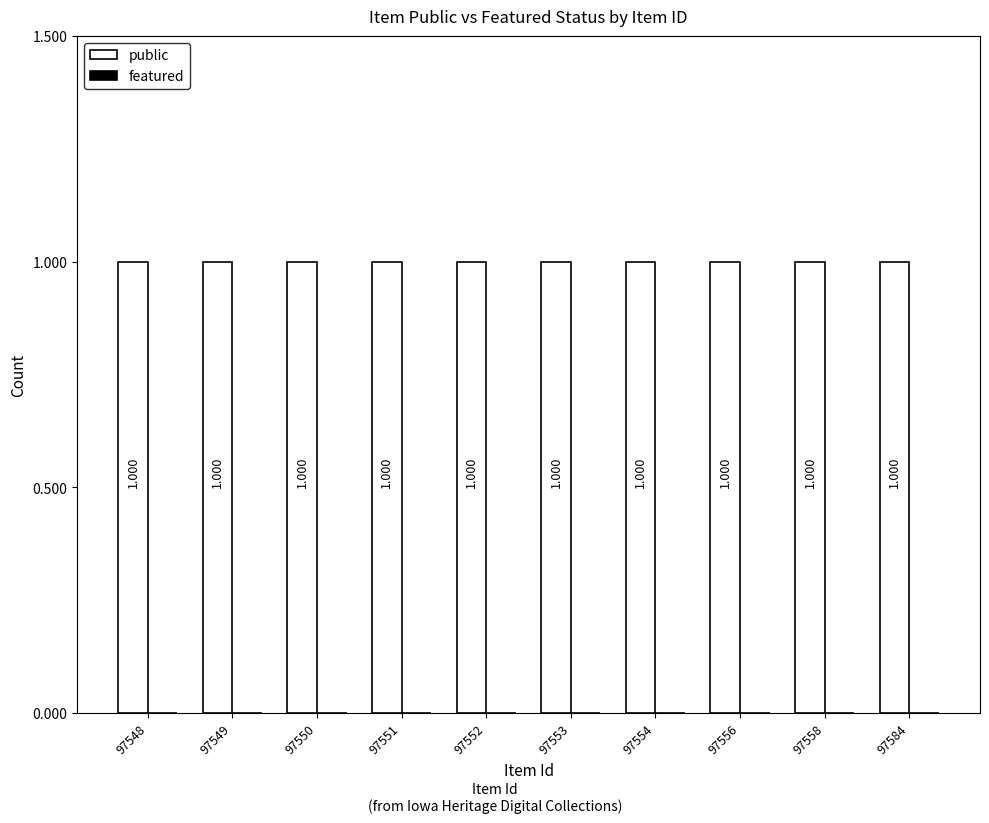

What is the highest value of the public series?

1